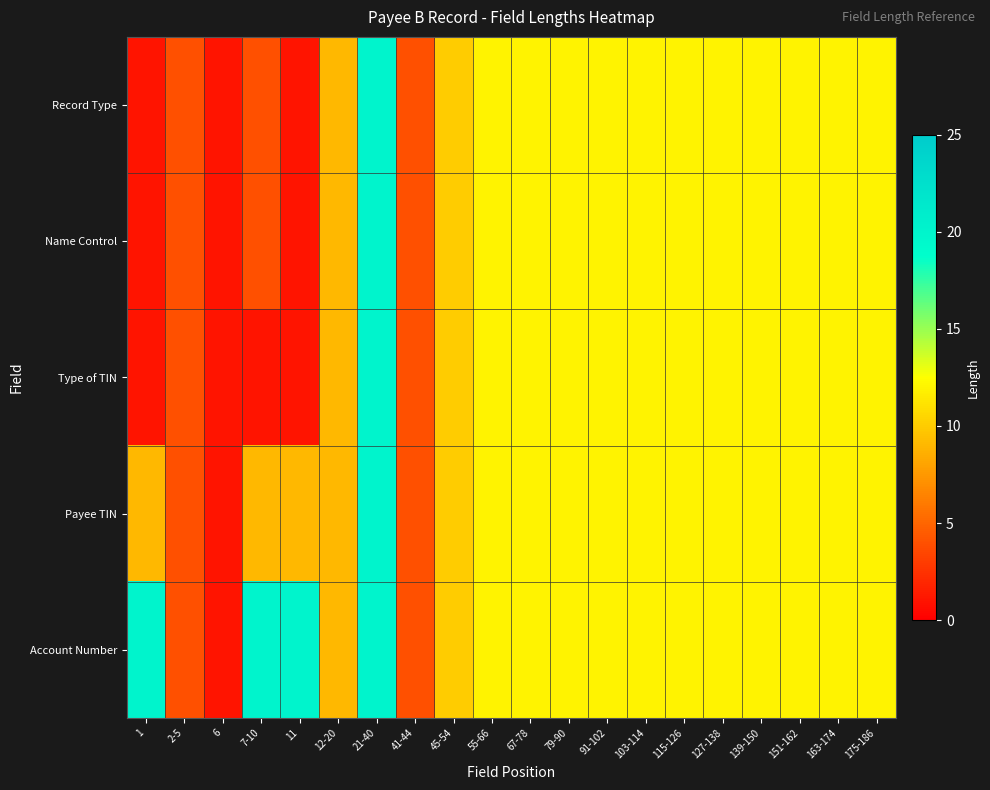

Which series has the widest spread of values?

Record Type